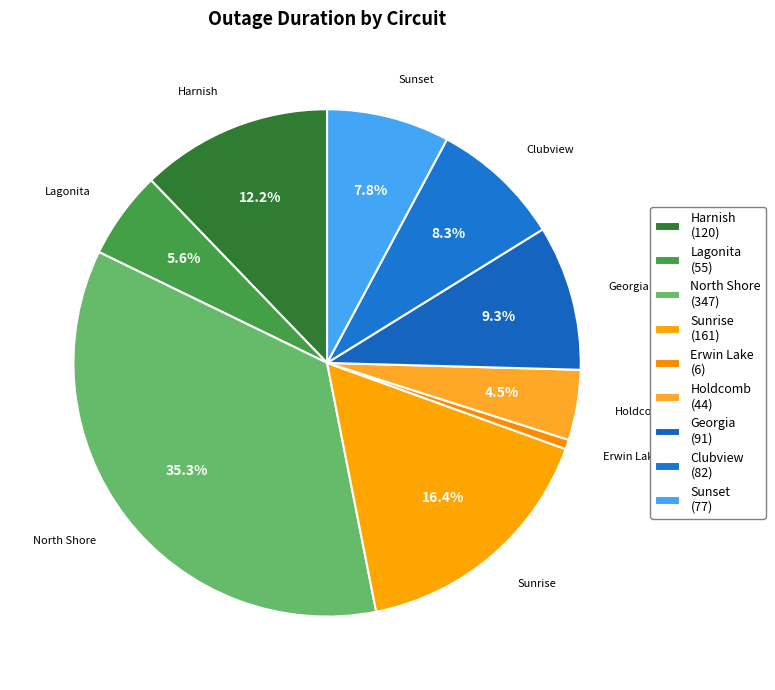

How many segments does this pie chart have?

9